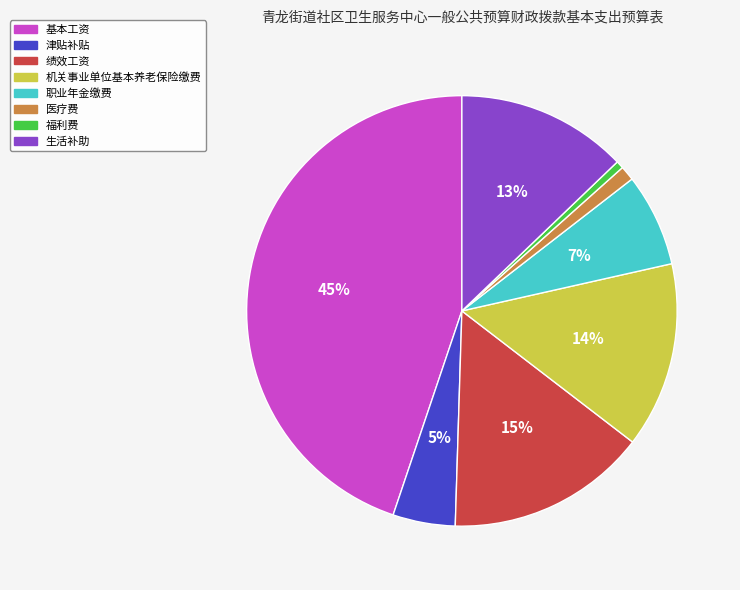

Is the sum of 基本工资 and 福利费 greater than half?

No